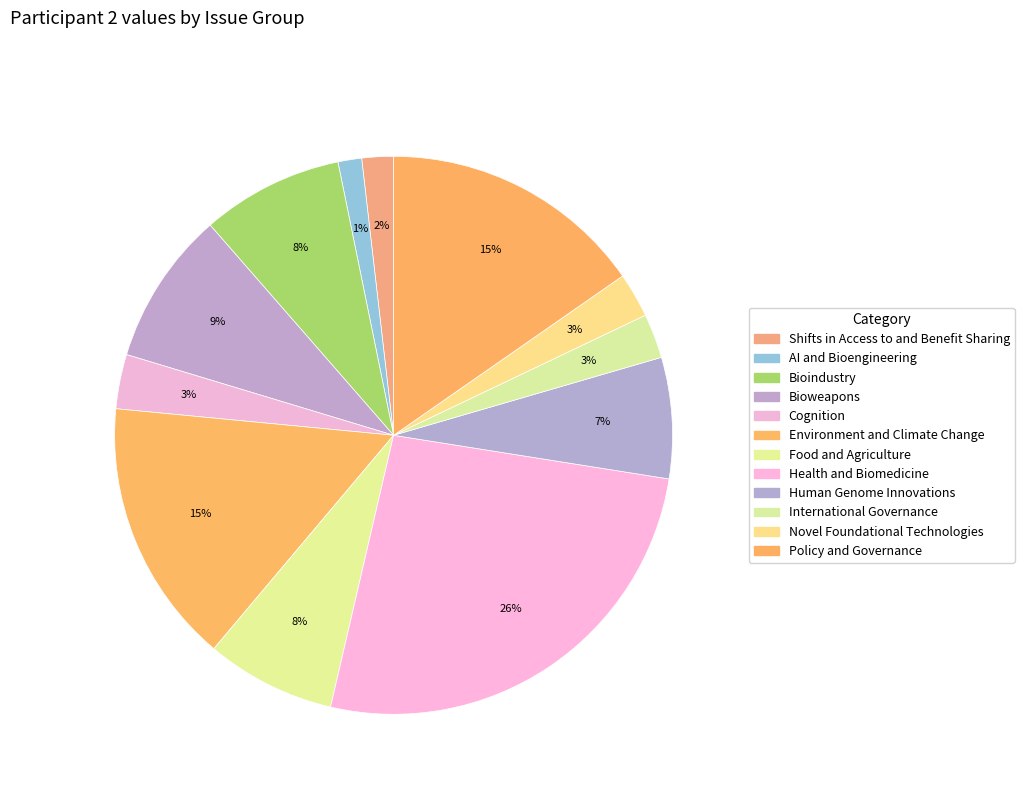

How many segments does this pie chart have?

12